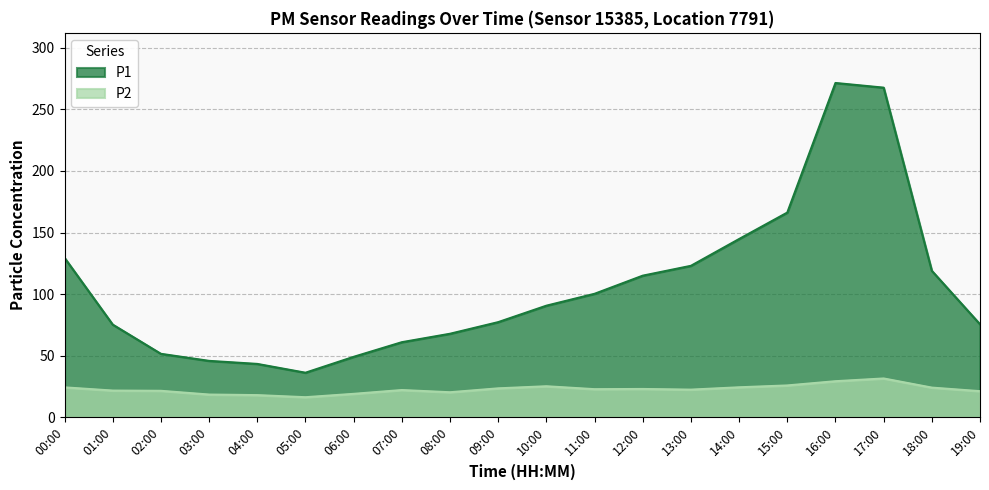

What is the difference between the P1 values at 17:00 and 18:00?

148.8